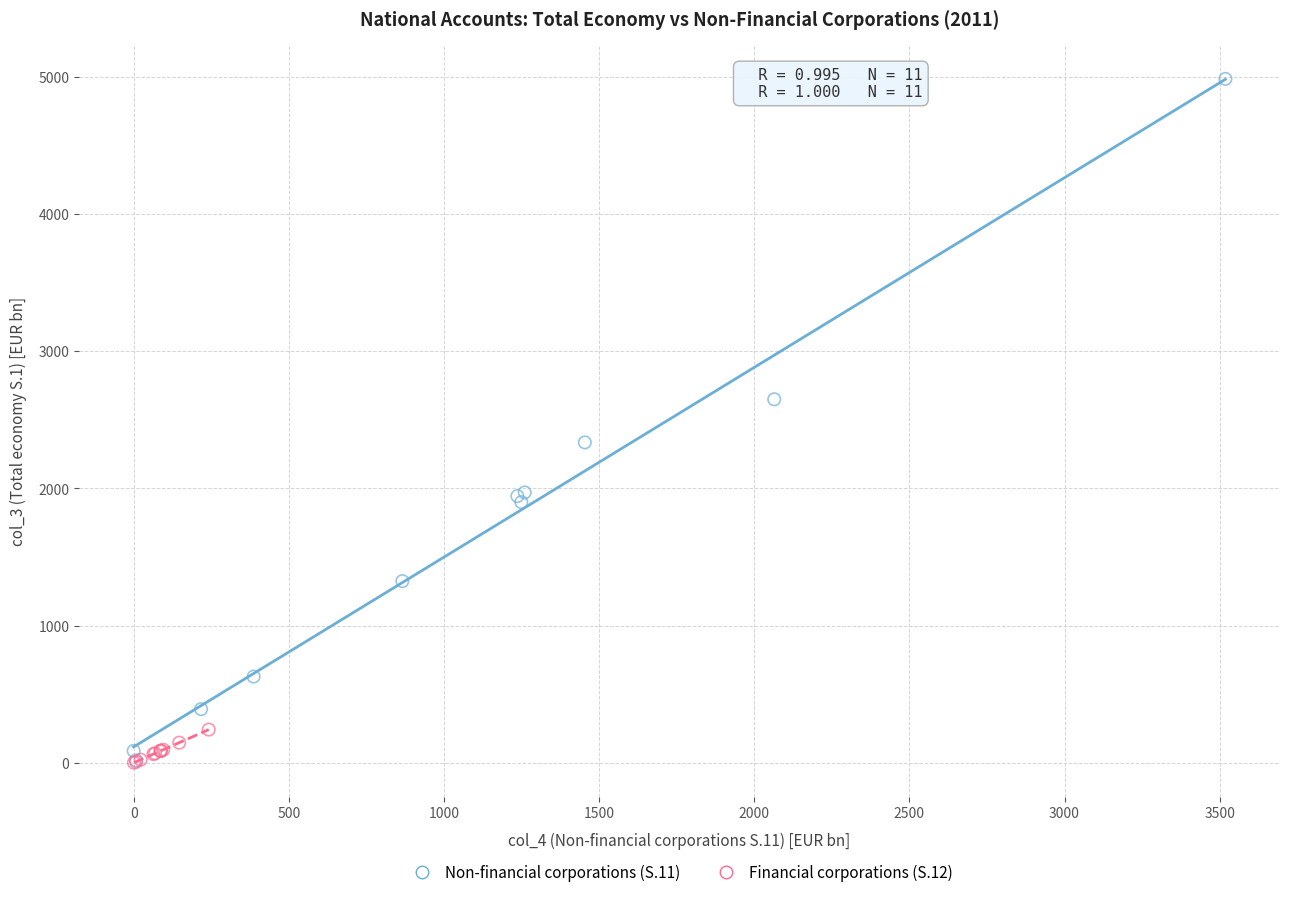

Which series contains the highest Y value?

Non-financial corporations (S.11)